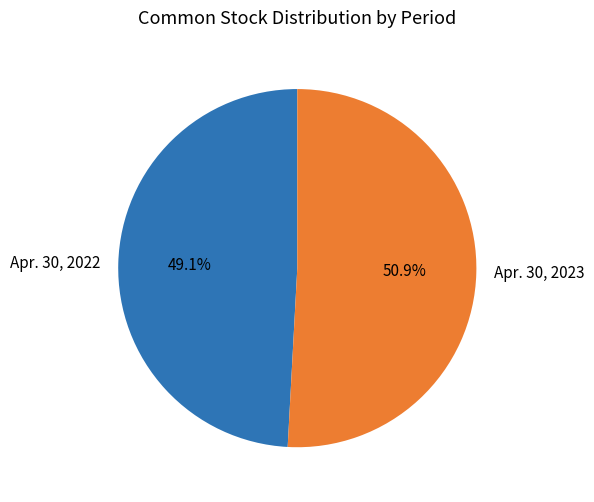

To the nearest percent, what portion does Apr. 30, 2023 represent?

51%